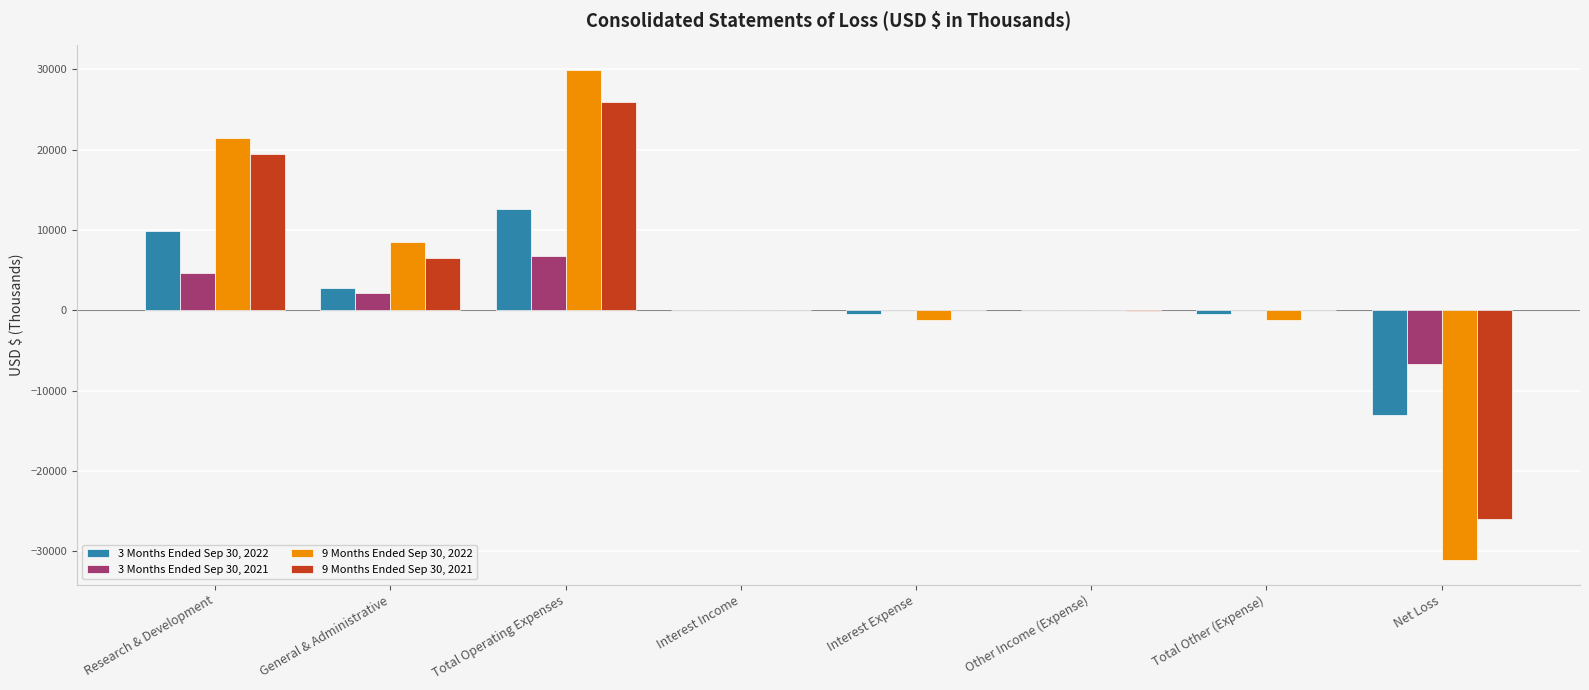

How many distinct data groups are displayed?

4